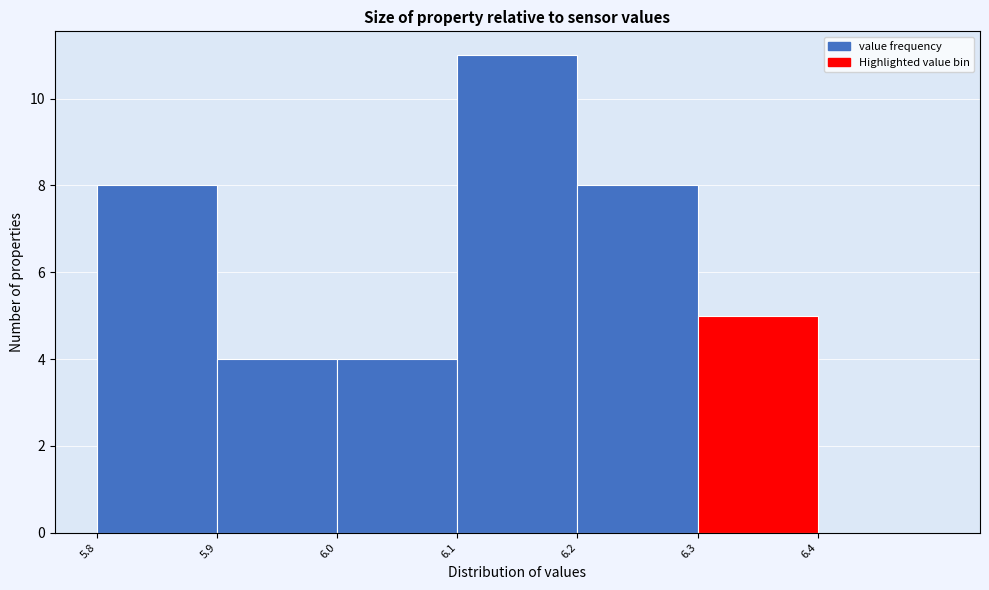

Reading left to right, transcribe all the data shown in this chart.

5.8=8	5.9=4	6.0=4	6.1=11	6.2=8	6.3=5	6.4=0